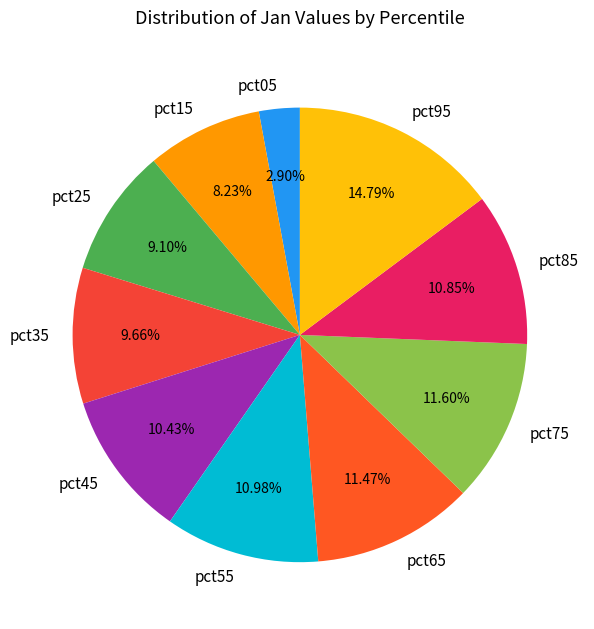

To the nearest percent, what is the difference between the largest and smallest slice percentages?

12%